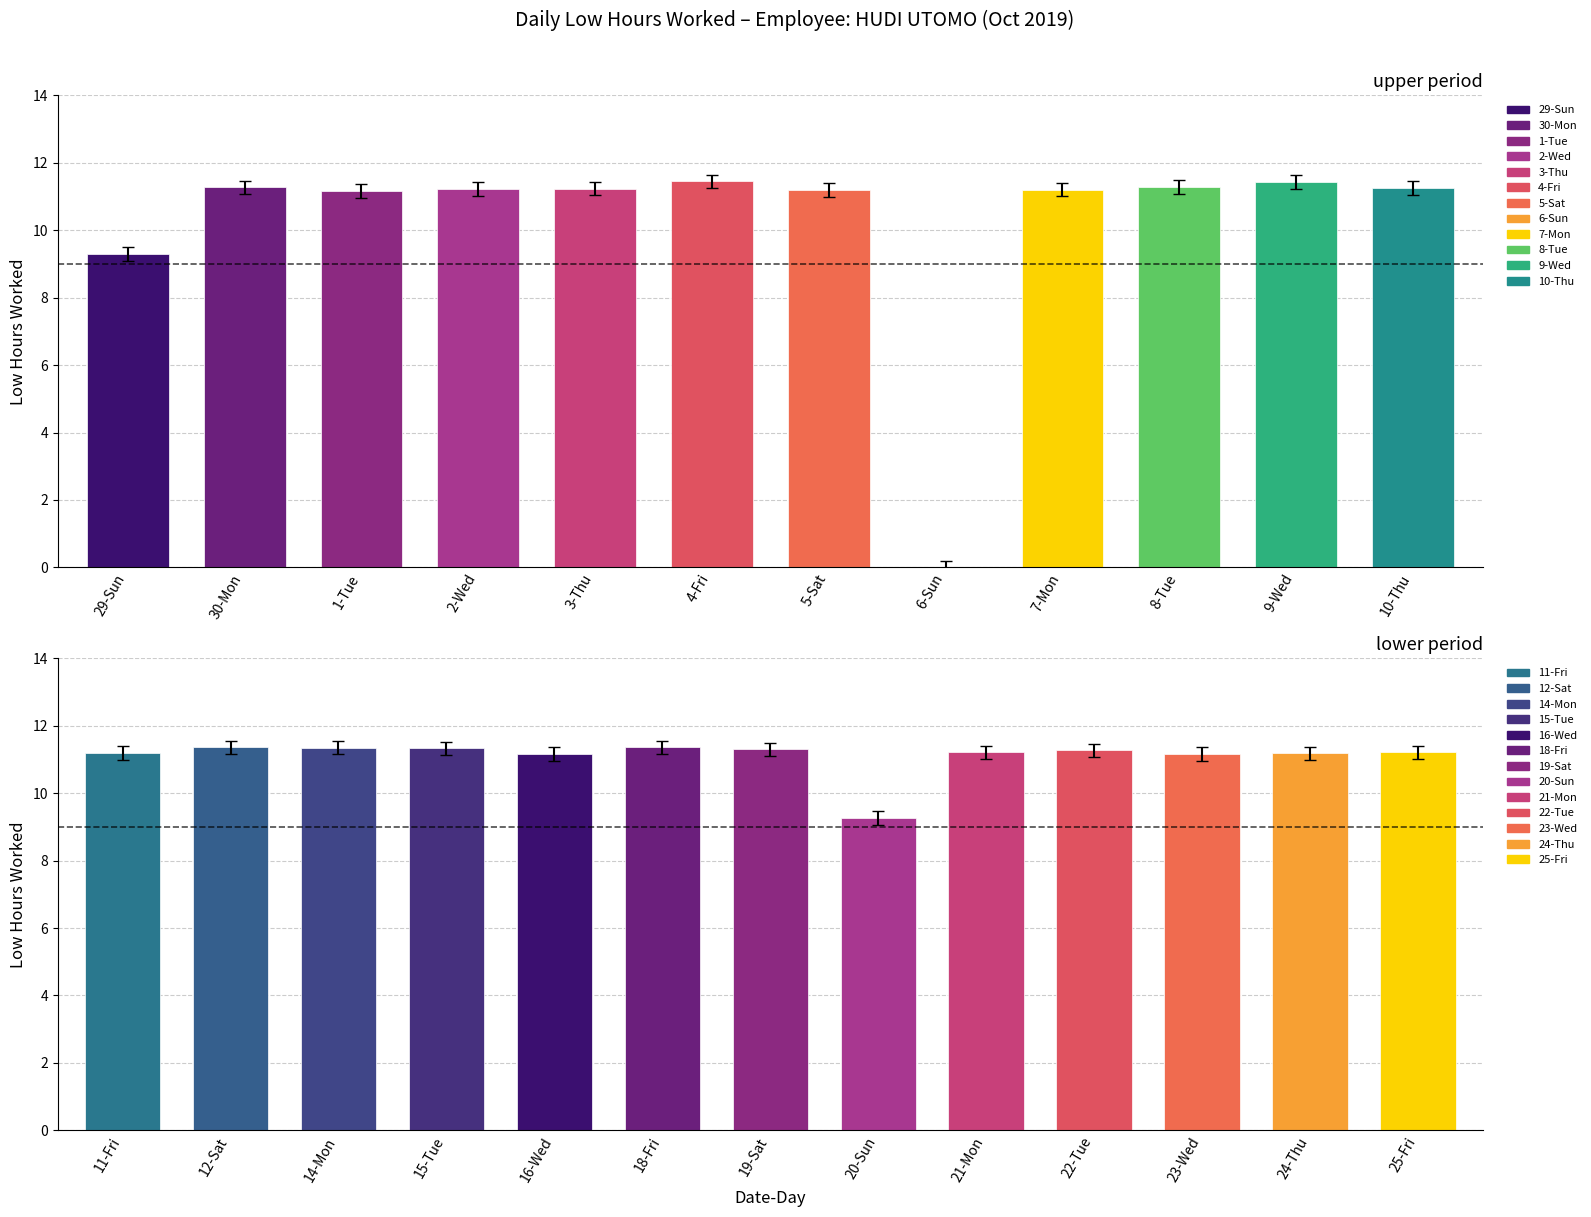

What is the difference between the maximum and minimum values?

11.4